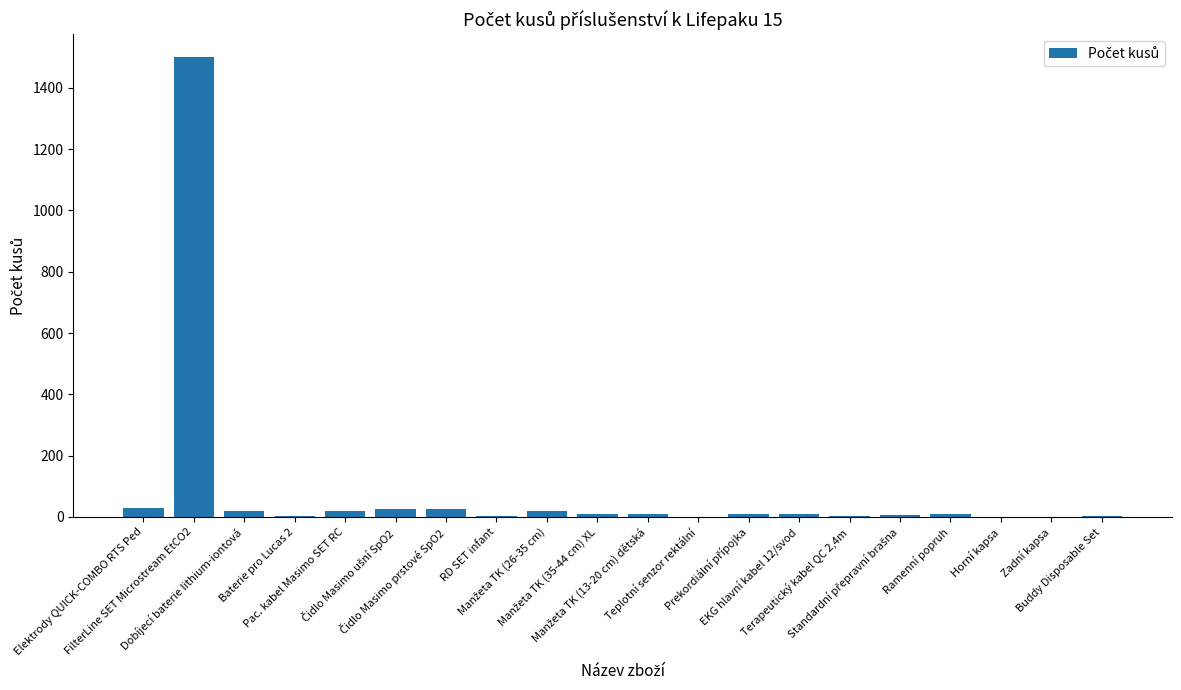

Which category has the highest value across all series?

FilterLine SET Microstream EtCO2